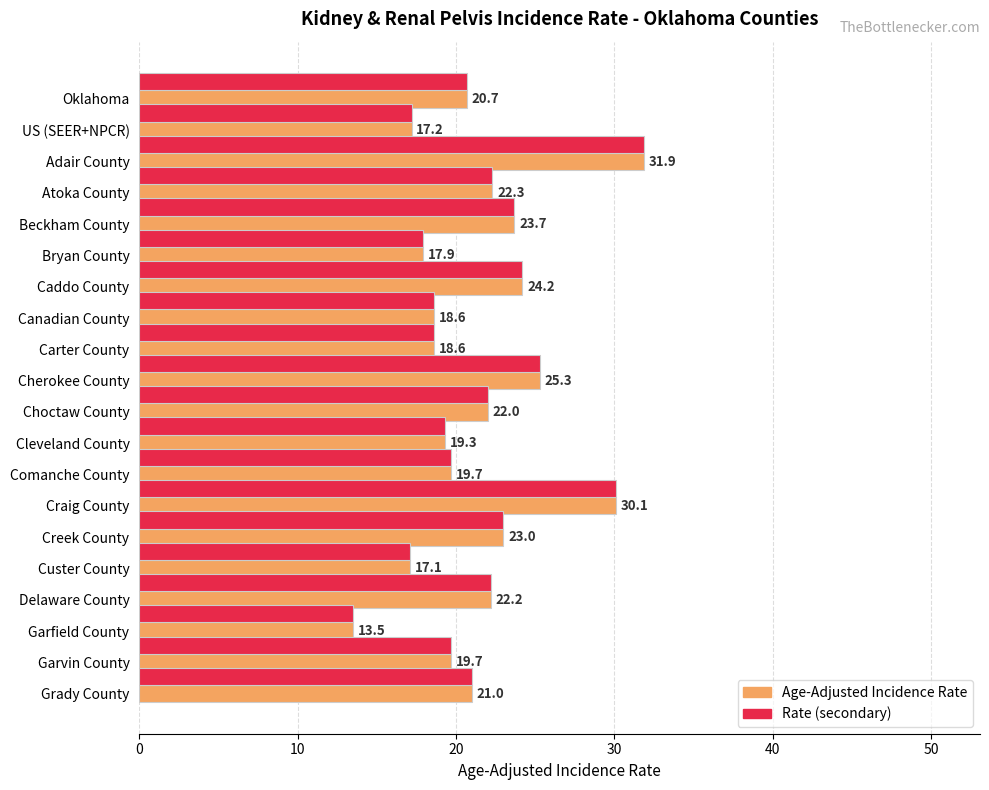

At which category is the sum across all series the highest?

Adair County